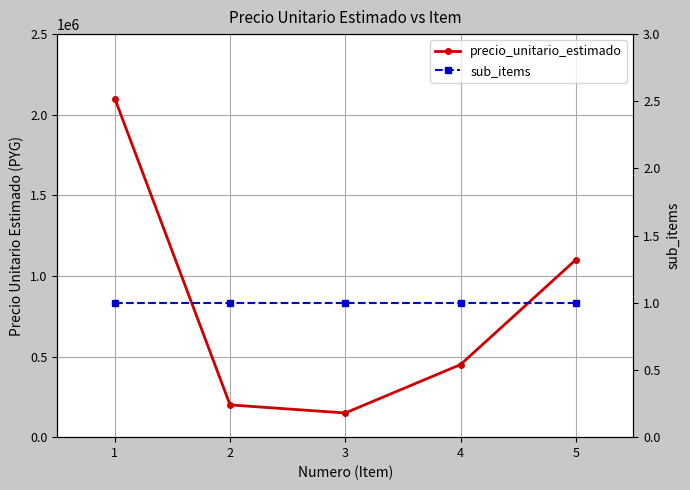

How many lines are shown in the chart?

2